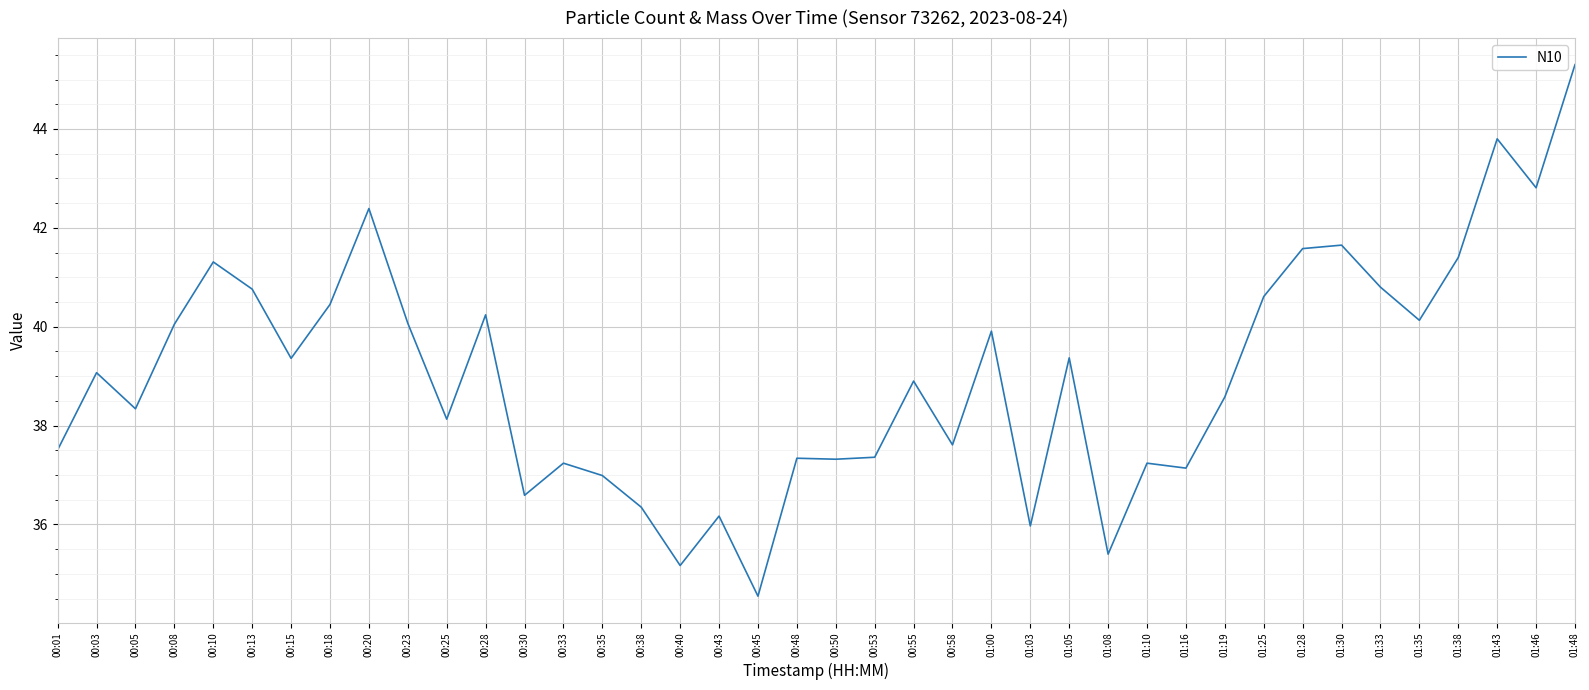

Count the number of data series in this chart.

1